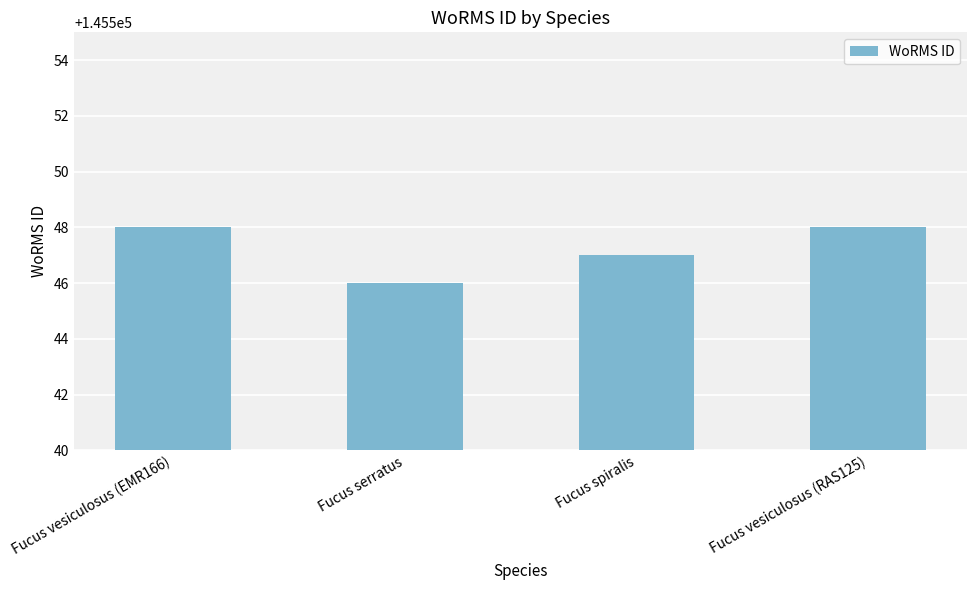

What is the difference between the maximum and minimum values?

2